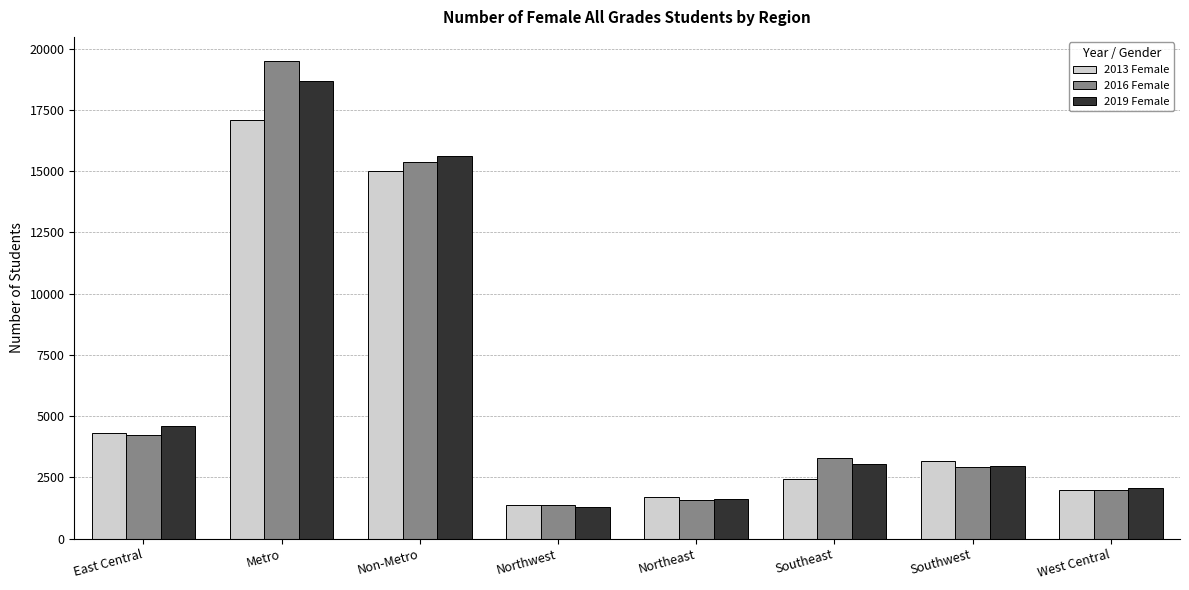

At which category is the sum across all series the highest?

Metro